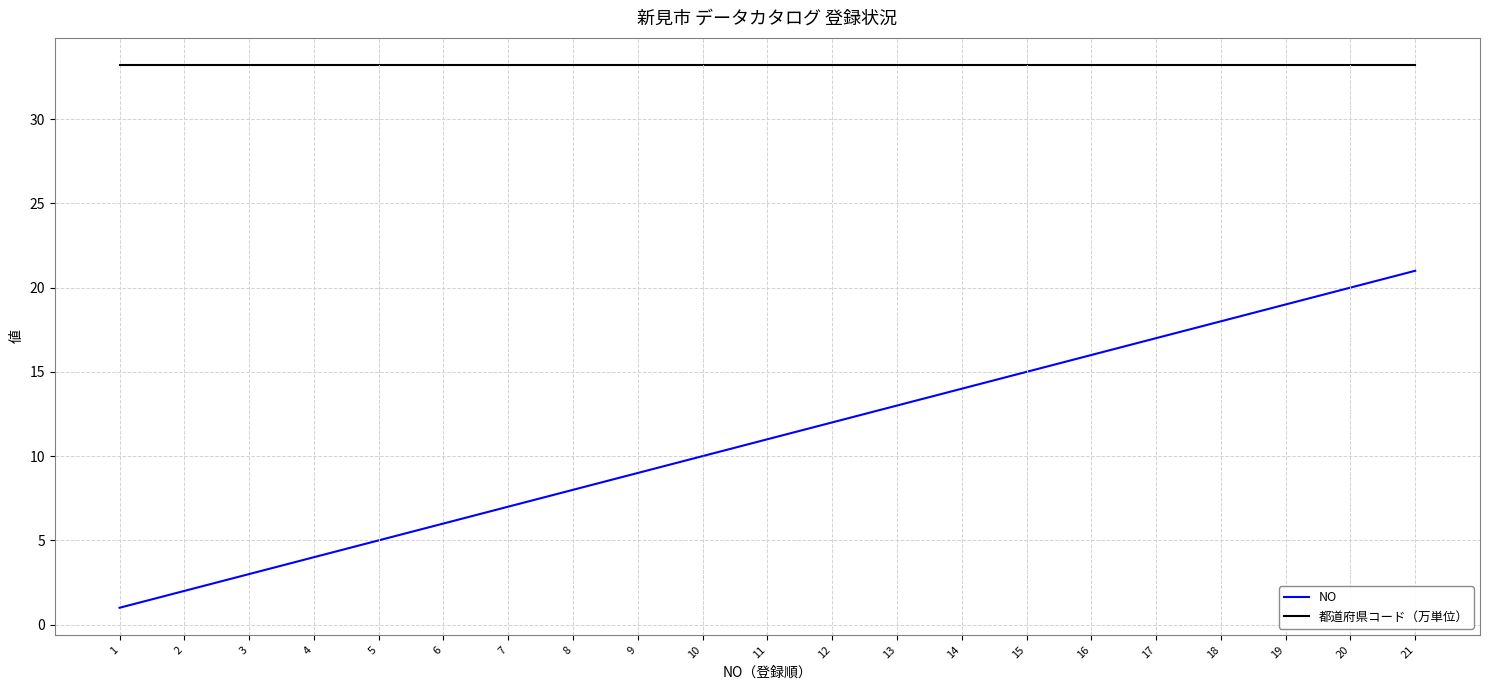

Does the chart have visible grid lines?

Yes